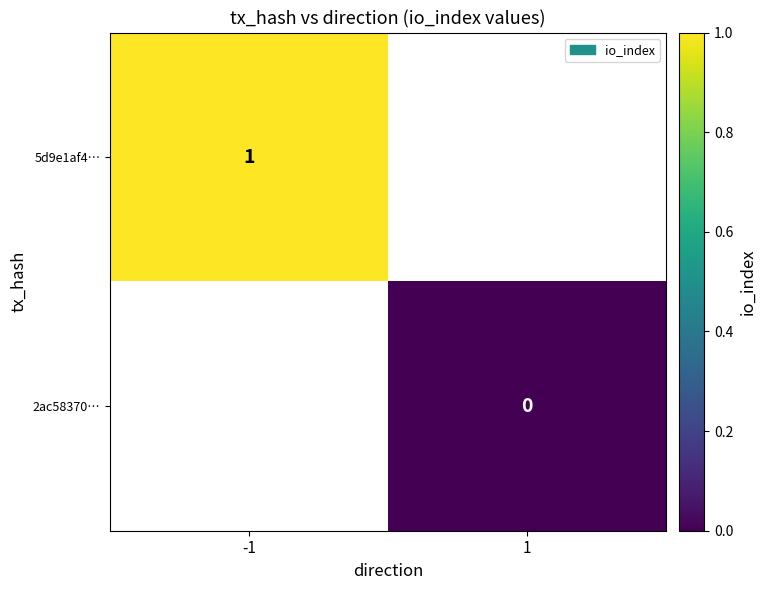

Is it true that 5d9e1af4… equals 1 at -1?

True